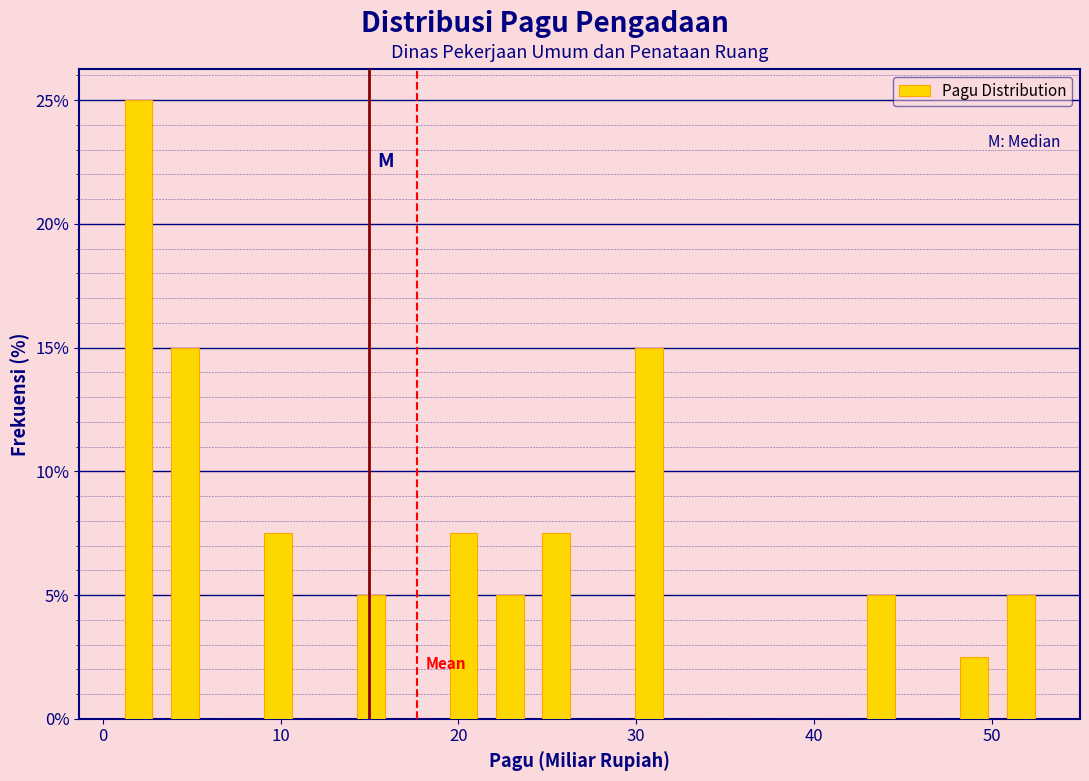

Read against the x-axis, roughly where is the centre of the tallest bar?

2